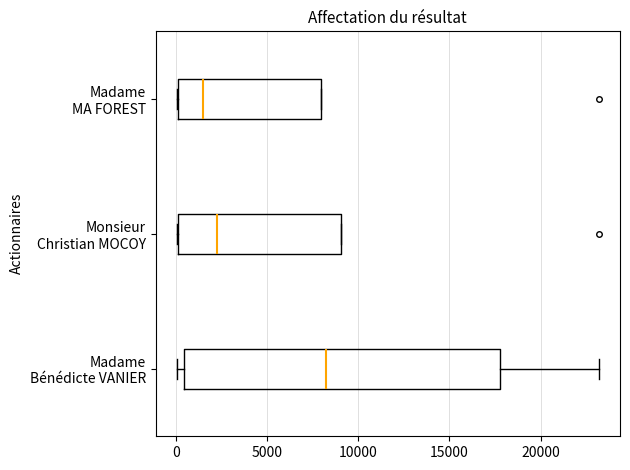

Where is the right edge of the box for Madame MA FOREST on the x-axis? The values are not printed on the chart, so give them approximately, as read against the axis.

8000